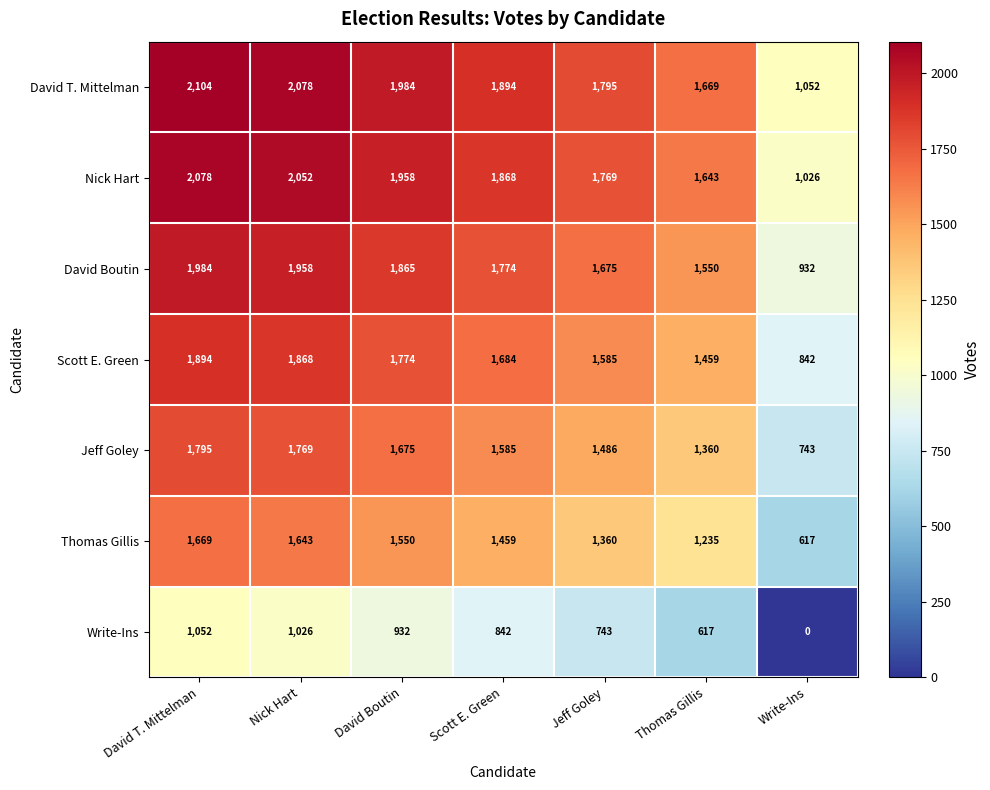

At which label does Jeff Goley reach its minimum?

Write-Ins